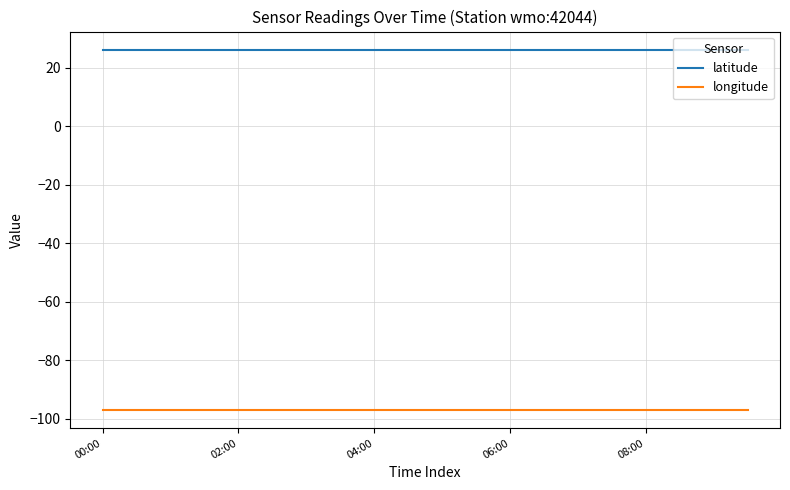

List the series in order of their peak value, highest first.

latitude, longitude